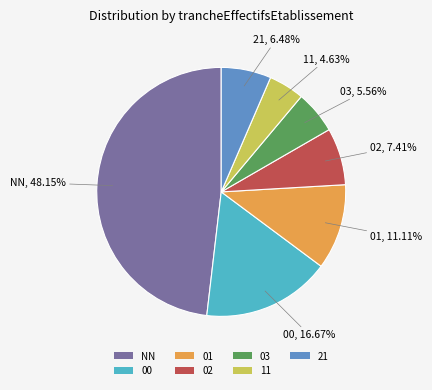

To the nearest percent, what percentage of the pie is 00?

17%